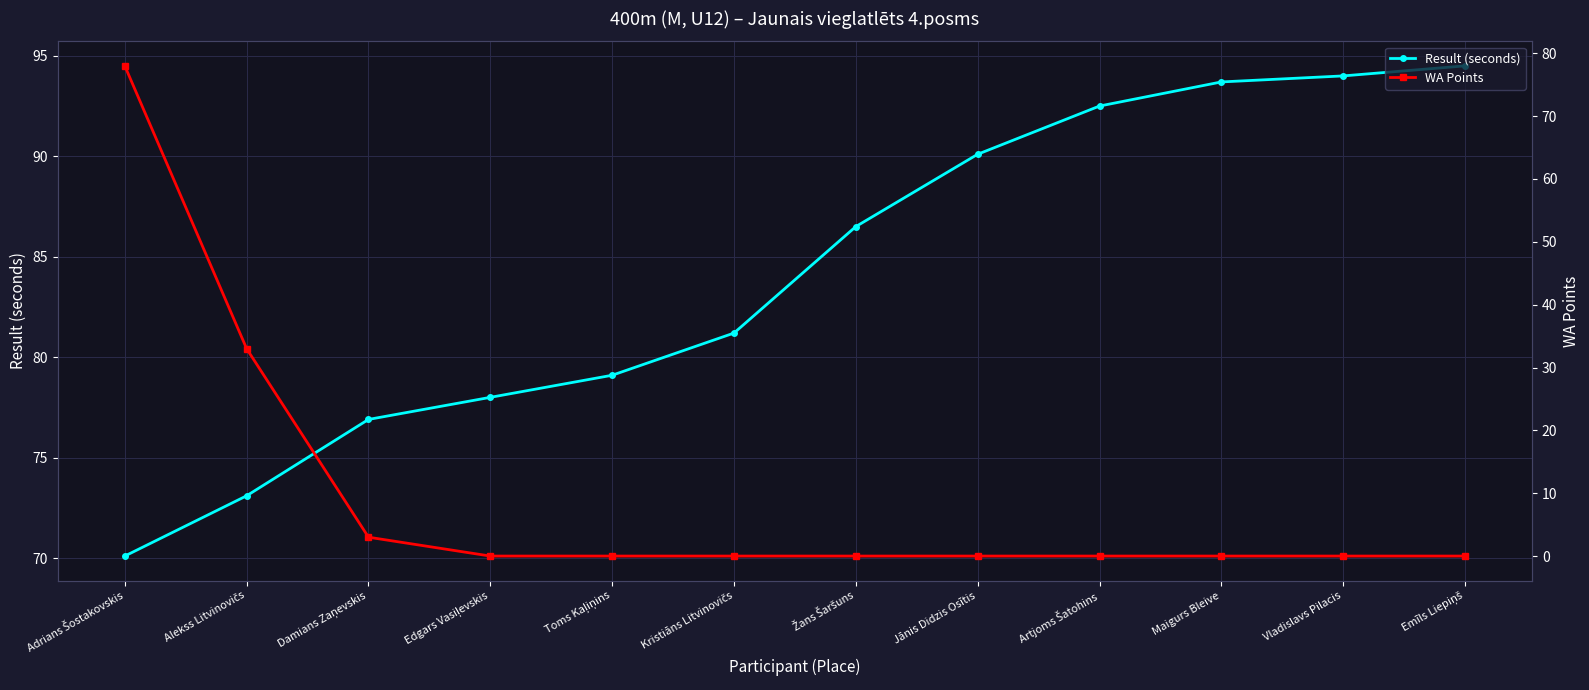

Does the chart display data point markers on the line(s)?

Yes